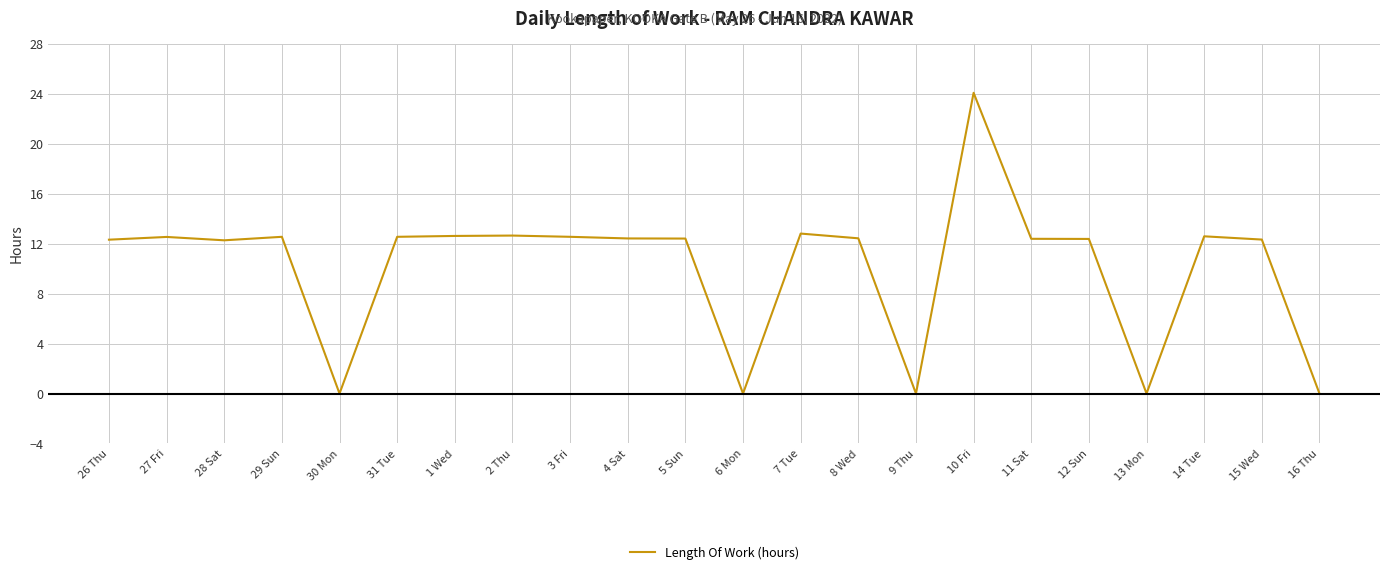

Which has a higher value, 8 Wed or 16 Thu?

8 Wed